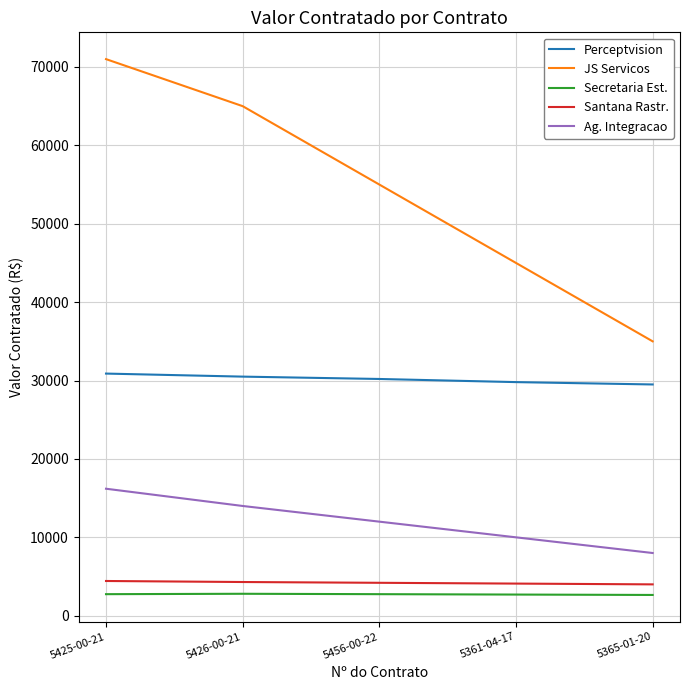

Rank the categories by Ag. Integracao value from lowest to highest.

5365-01-20, 5361-04-17, 5456-00-22, 5426-00-21, 5425-00-21